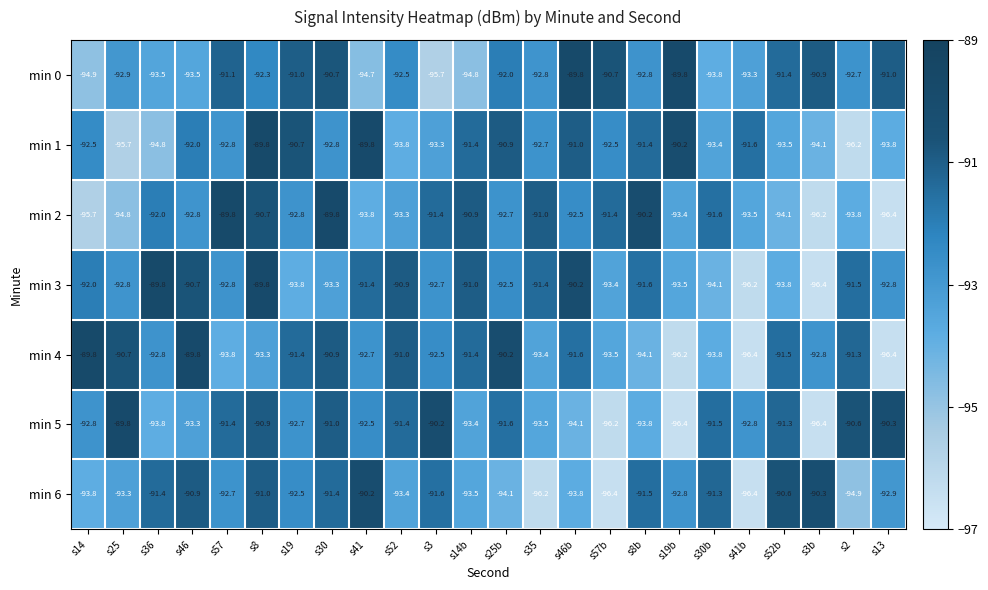

How many values in the min 6 series exceed -92?

10